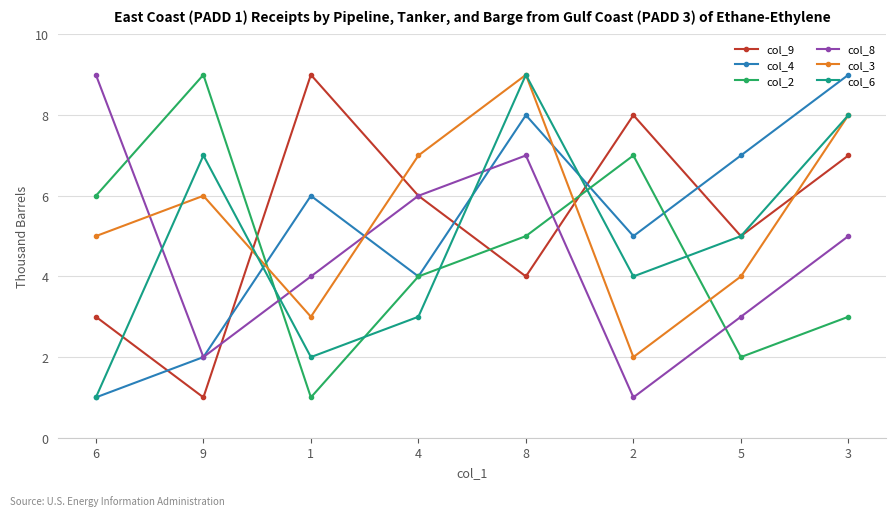

What is the greatest value displayed?

9